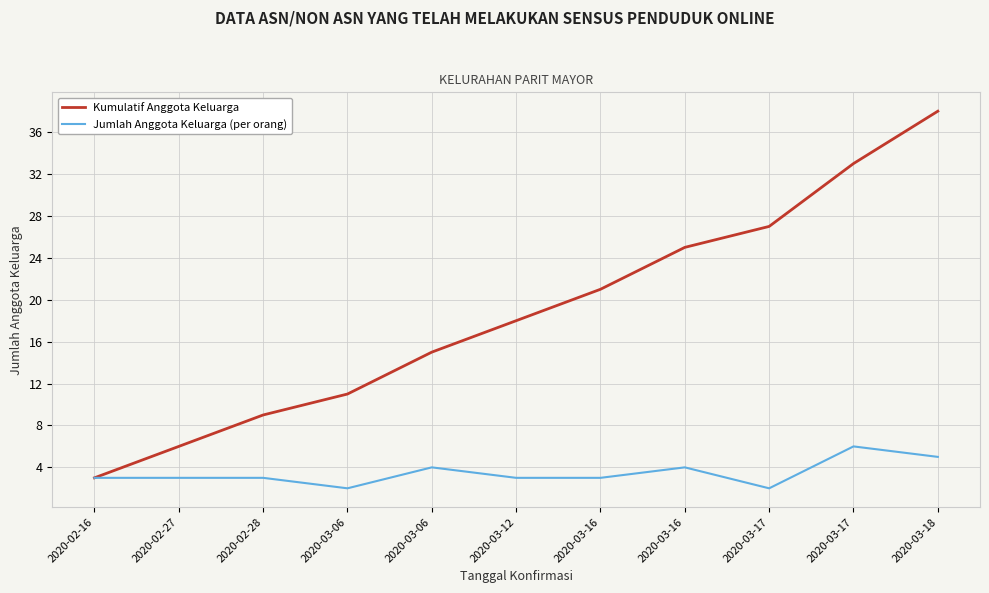

At which category does the chart reach its minimum across all series?

2020-03-06